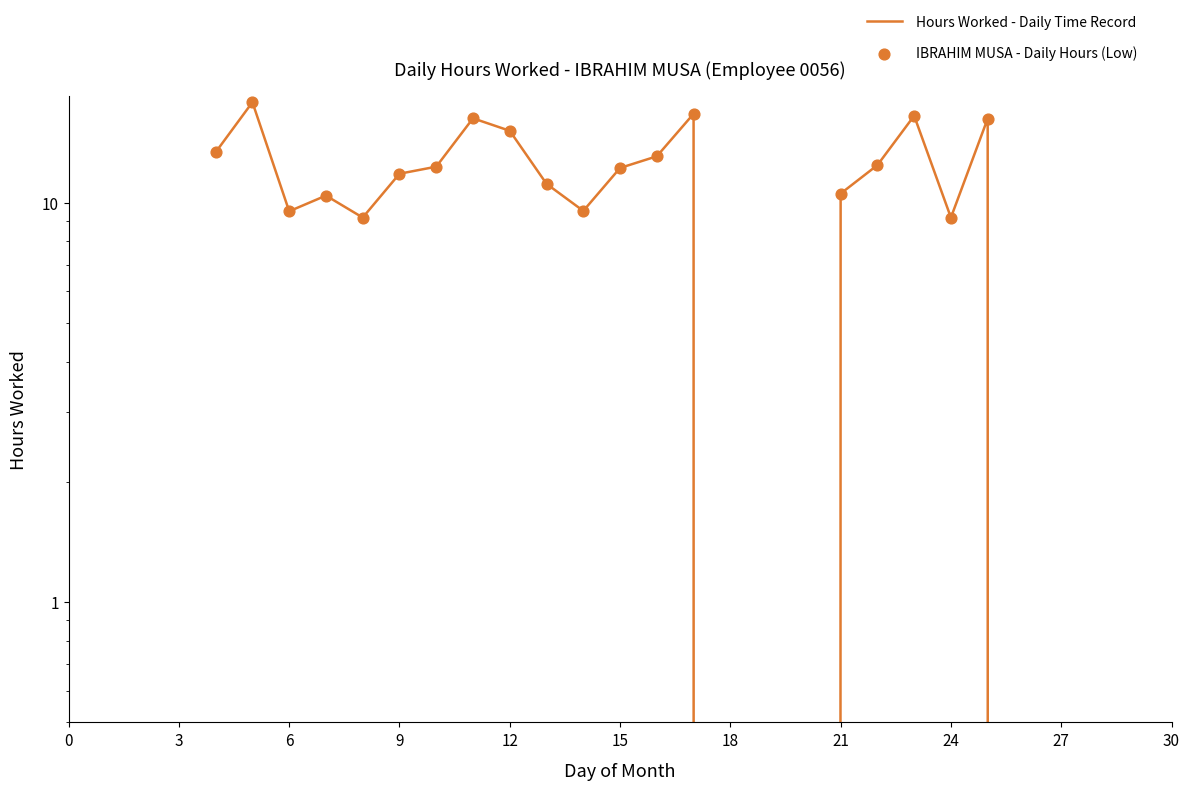

What is the change in value from 22 to 25?

+3.8